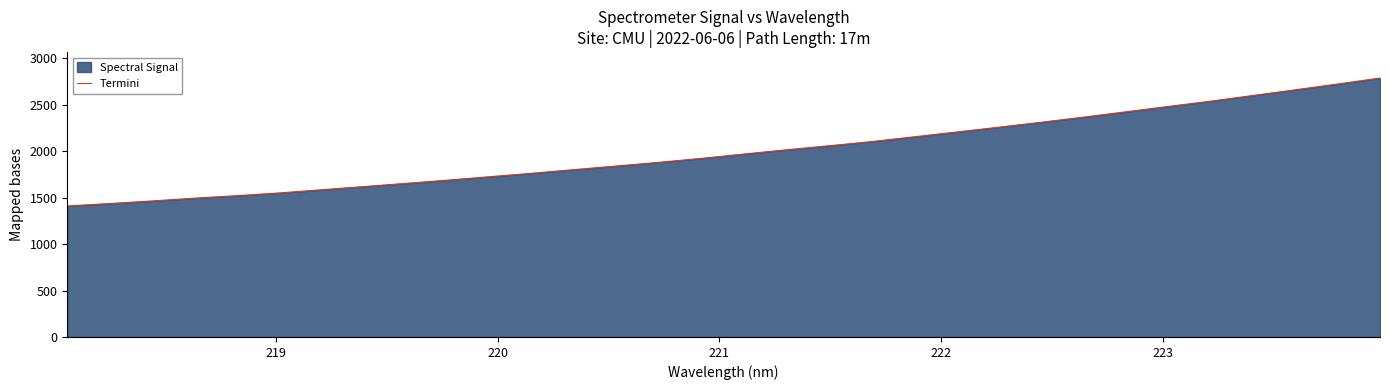

What is the difference between the maximum and minimum values?

1376.8